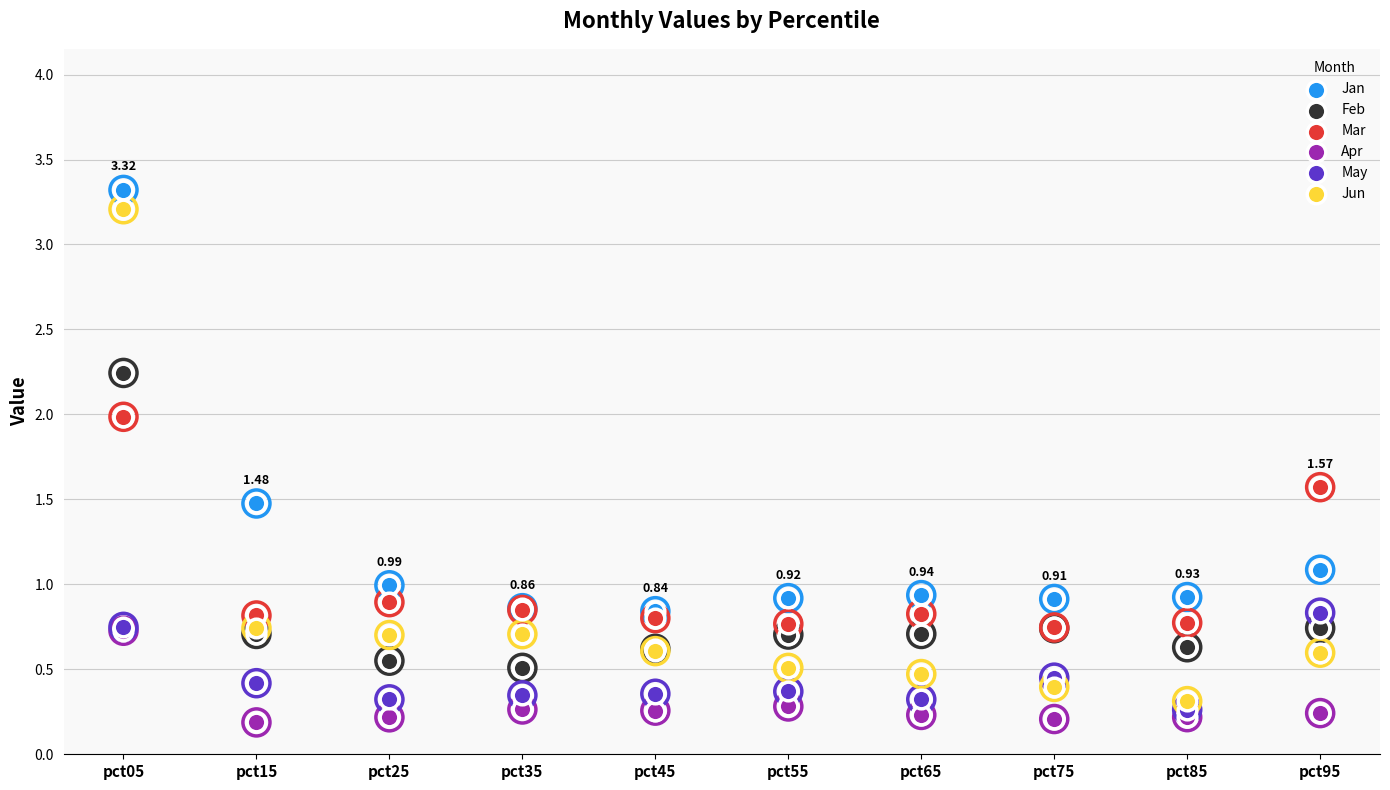

At how many categories does at least one series exceed 0?

10